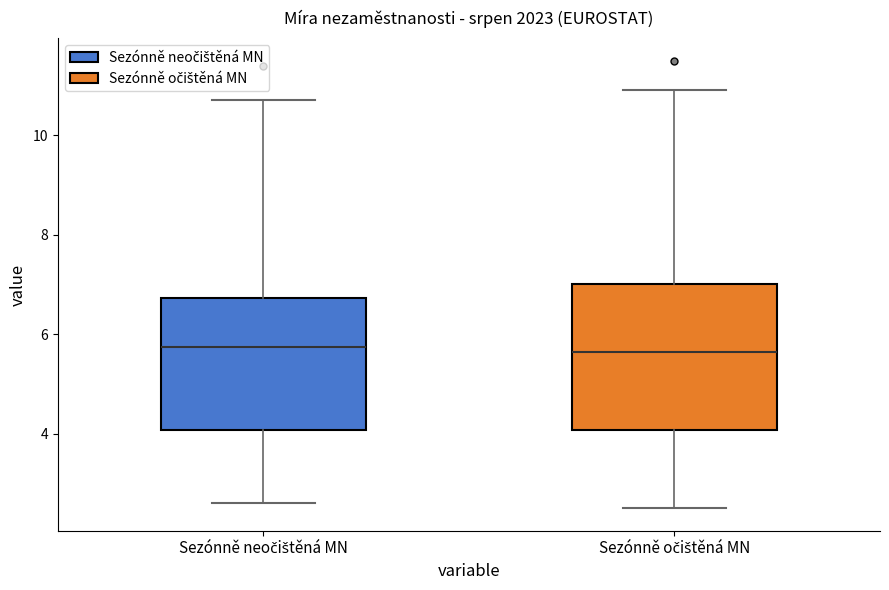

Reading left to right, read every box against the y-axis: the position of its median line, the range the box covers, and the ends of its whiskers. The values are not printed on the chart, so give them approximately, as read against the axis.

Sezónně neočištěná MN: median 5.8, box 4.0 to 6.8, whiskers 2.6 to 10.8
Sezónně očištěná MN: median 5.6, box 4.0 to 7.0, whiskers 2.6 to 11.0